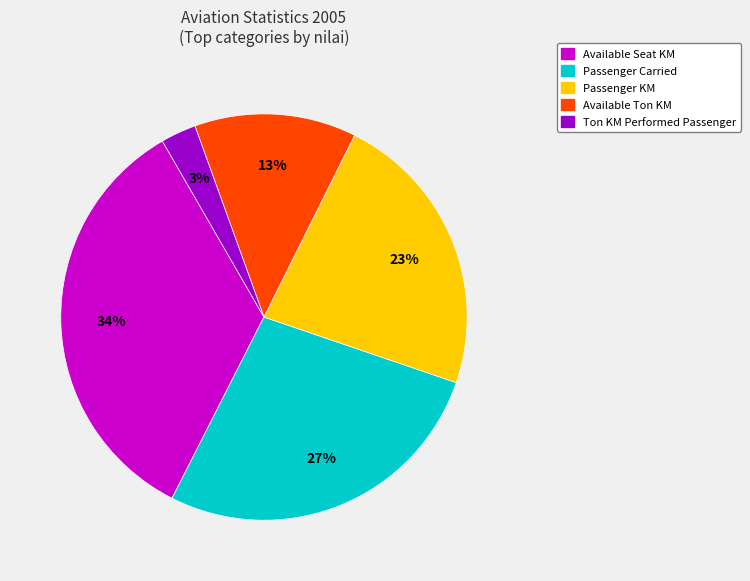

Which category has the biggest portion of the pie?

Available Seat KM